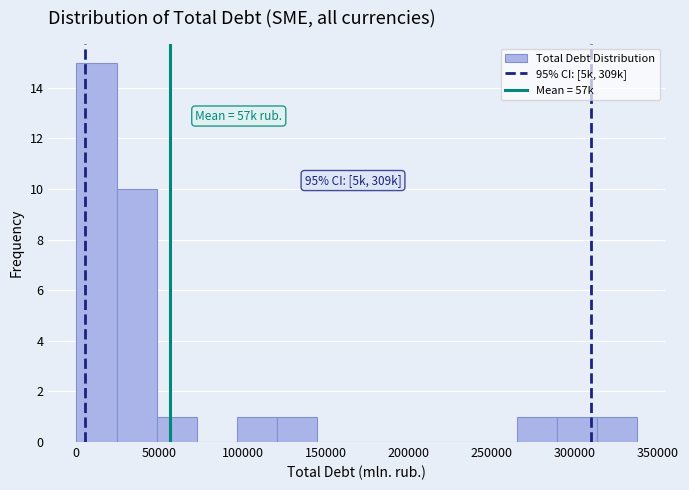

Which range on the x-axis has the tallest bar?

0 to 25000